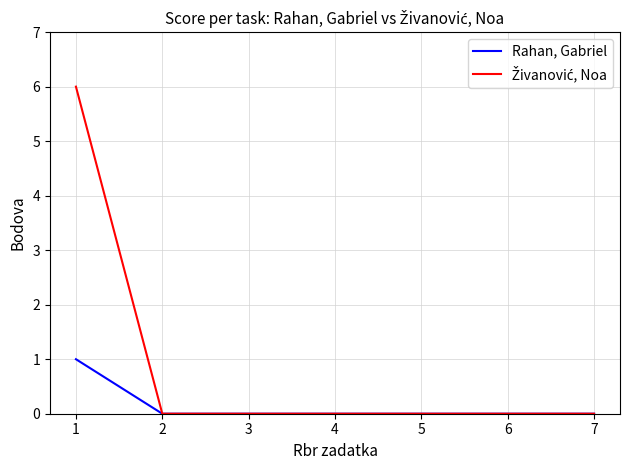

Is it true that Rahan, Gabriel equals 0 at 2?

True